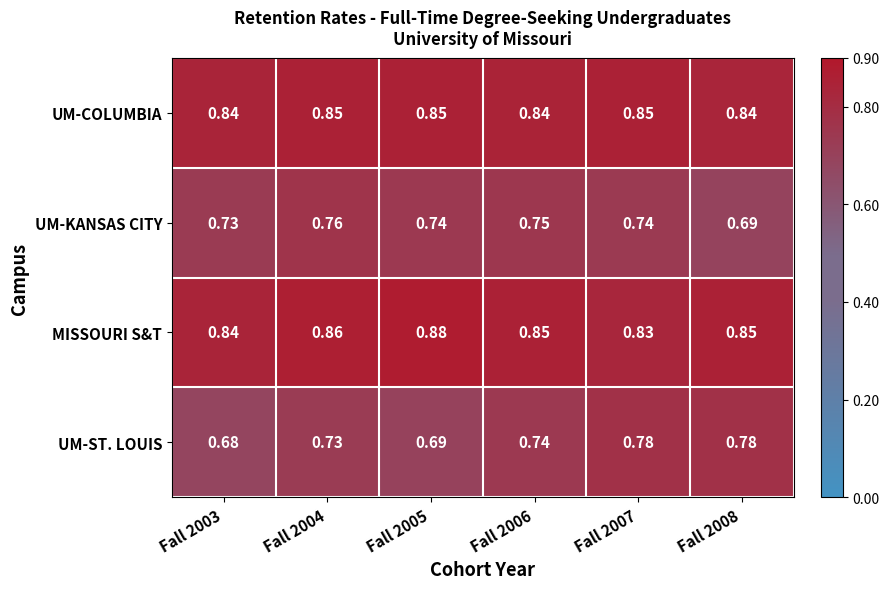

At how many categories does at least one series exceed 0?

6